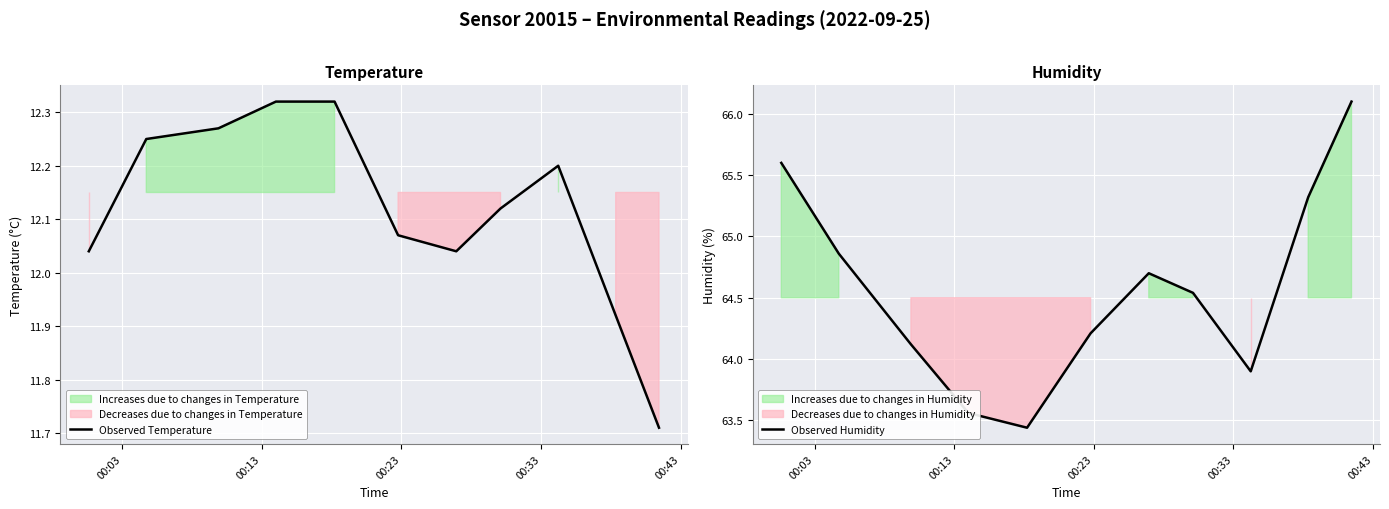

Reading right to left, transcribe all the data shown in this chart.

Observed Temperature: 11.7	11.9	12.2	12.1	12.0	12.1	12.3	12.3	12.3	12.2	12.0
Observed Humidity: 66.1	65.3	63.9	64.5	64.7	64.2	63.4	63.6	64.1	64.9	65.6